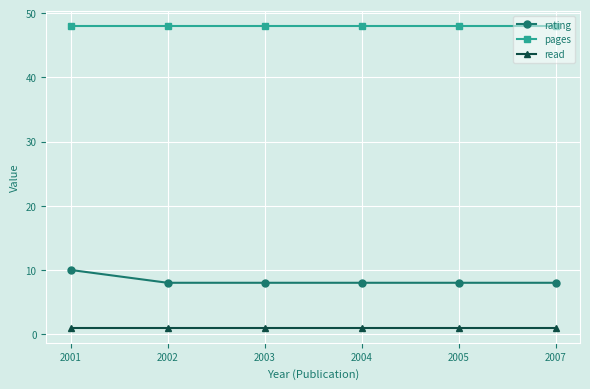

How many series are shown in this chart?

3